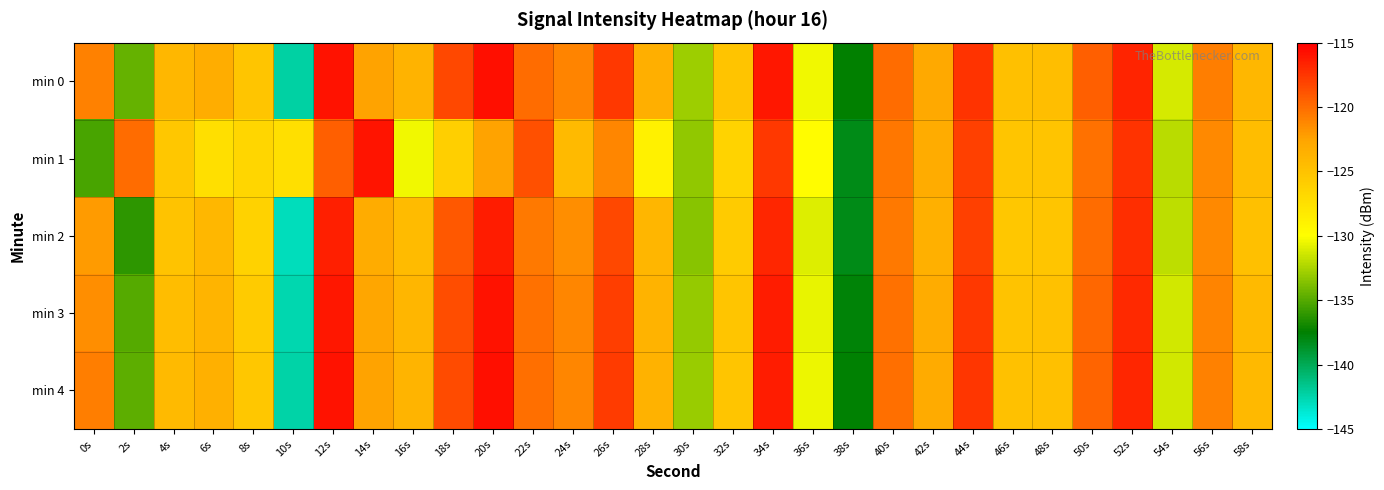

Count the number of data series in this chart.

5